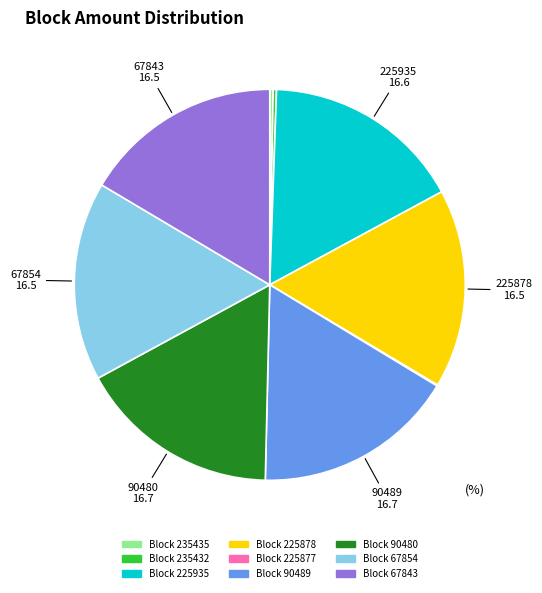

Is there a majority slice in this chart?

No